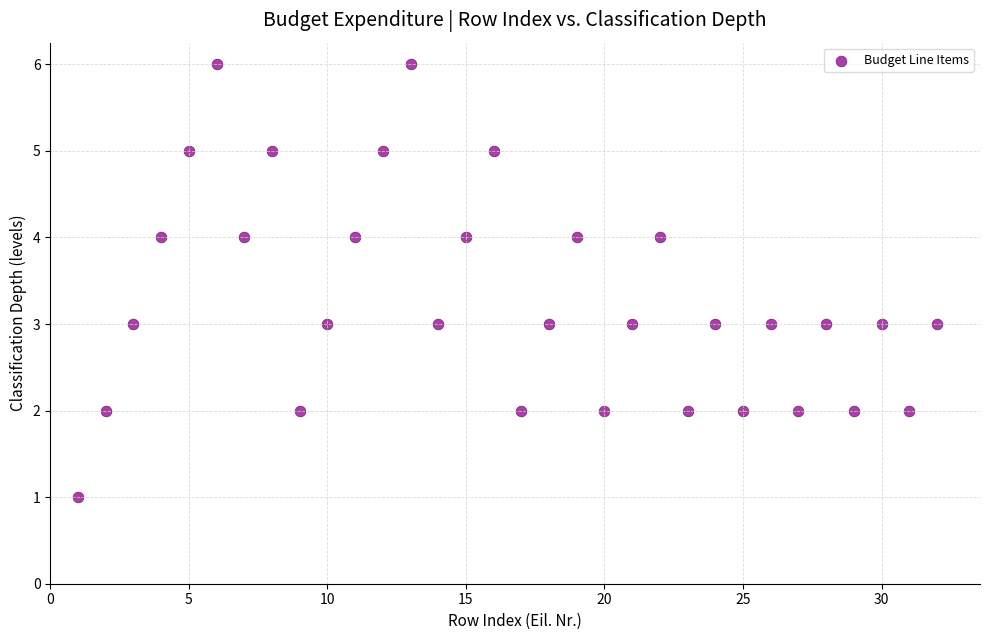

What is the range of Y values (max minus min)?

5